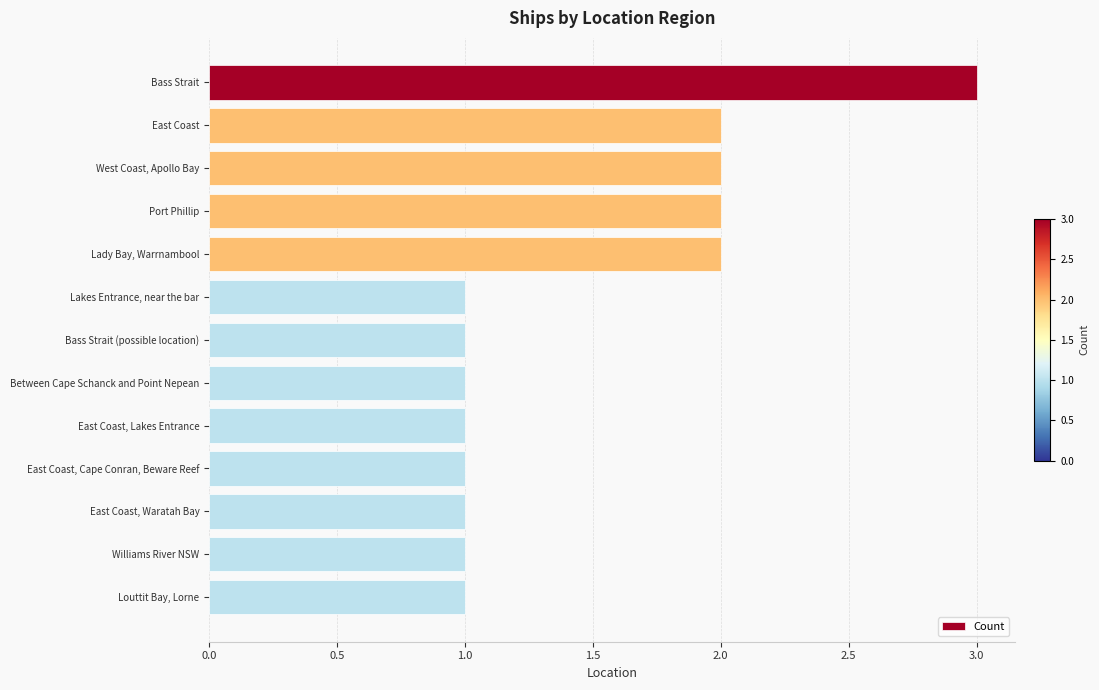

What is the label of the 4th bar from the bottom?

East Coast, Cape Conran, Beware Reef